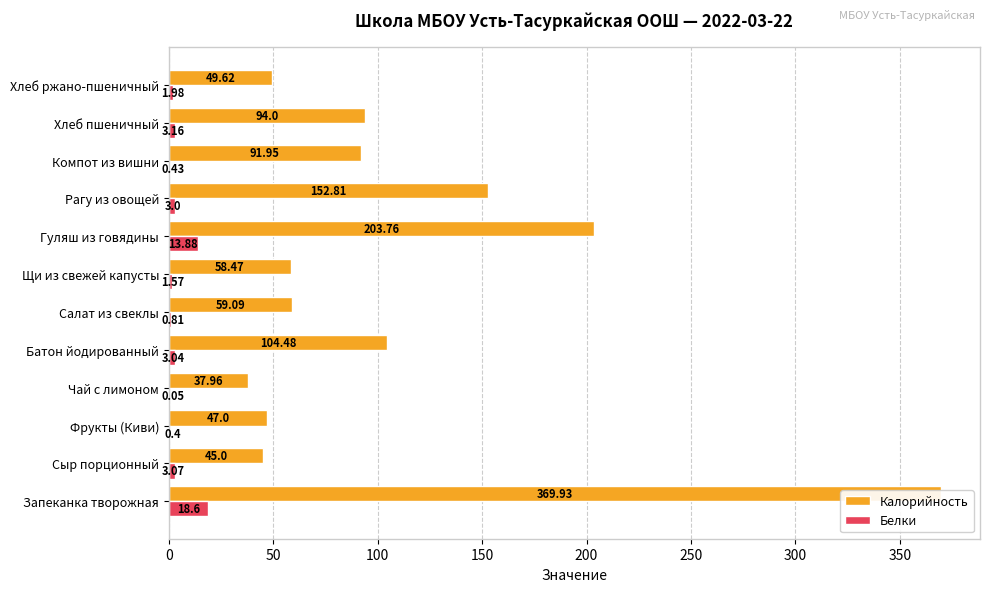

Rank the series at Батон йодированный from lowest to highest value.

Белки, Калорийность